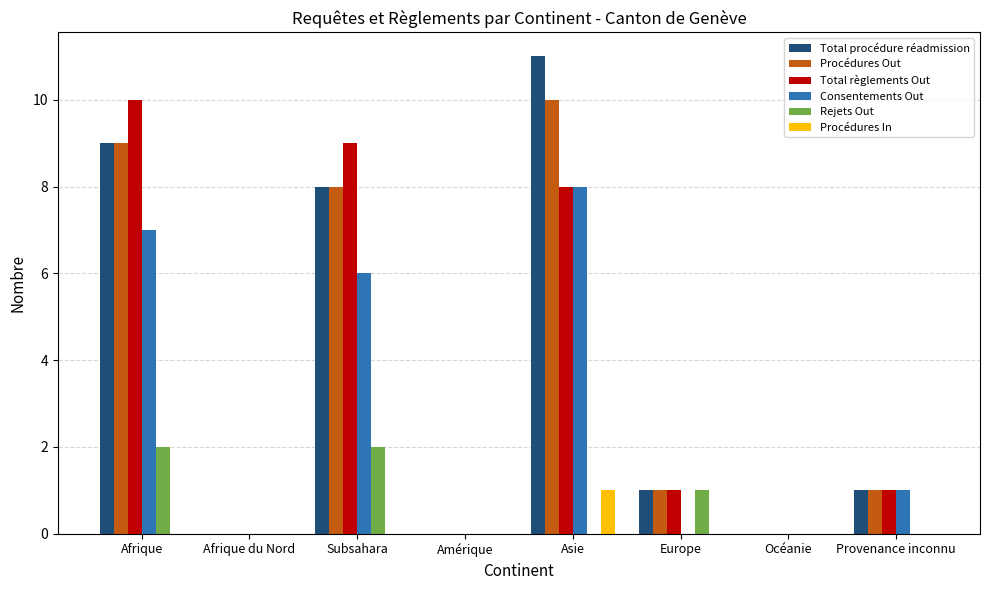

At which label is Total procédure réadmission closest to 5?

Subsahara